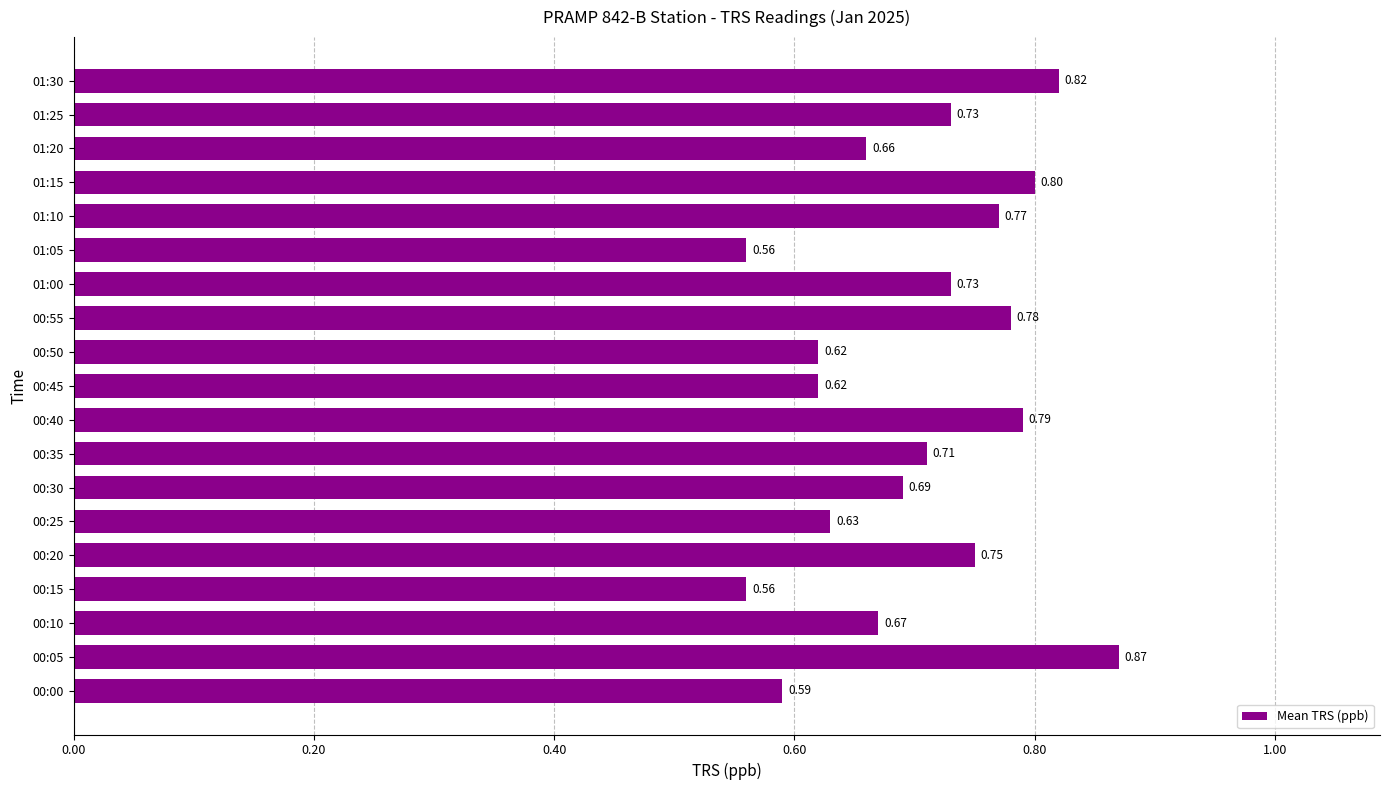

Are the bars grouped side by side (vs. stacked)?

No